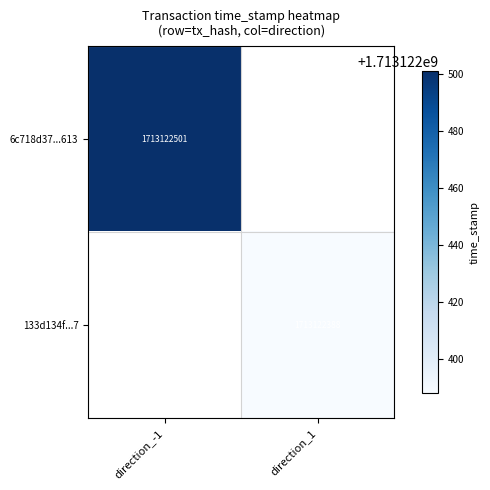

Reading left to right, list all the values displayed in this chart.

6c718d37a7ef9650e822bd12a09912280c78613: 1713122501	0
133d134fb26216ffe9ba48fba28b807bc656ac7: 0	1713122388